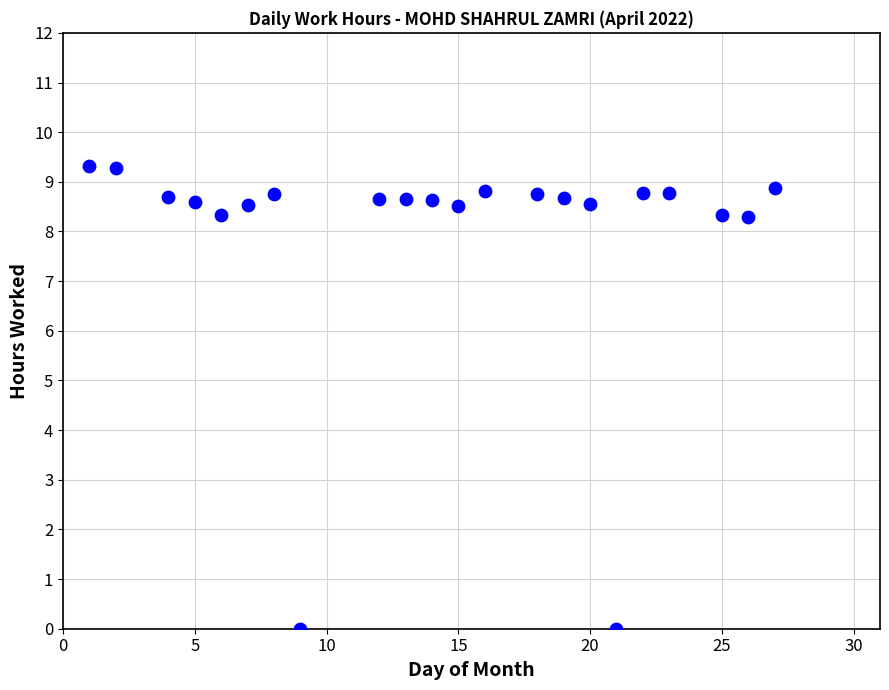

What is the range of Y values (max minus min)?

9.3